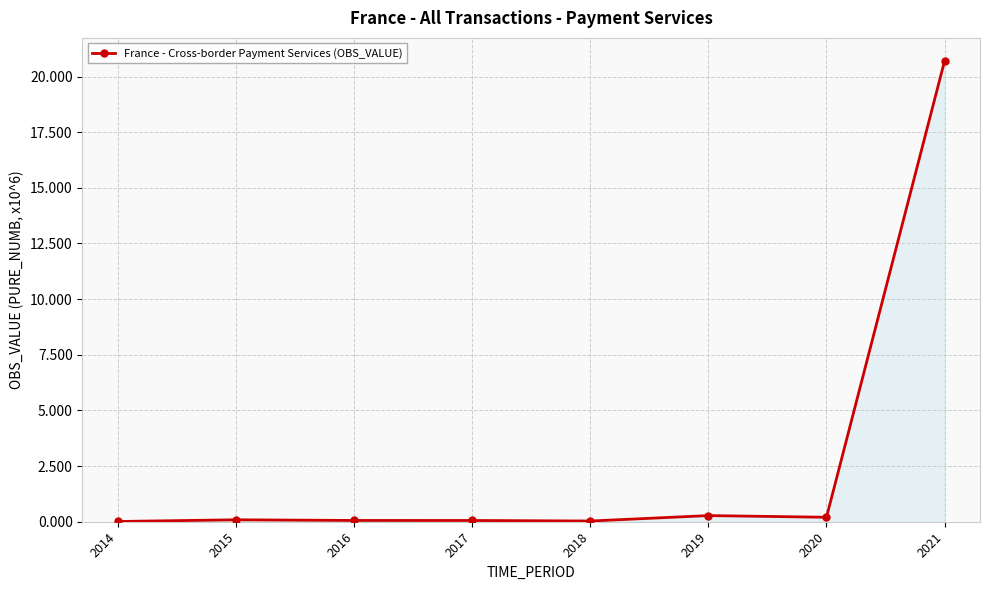

The chart shows a value of 20.7 at 2021. True or false?

True